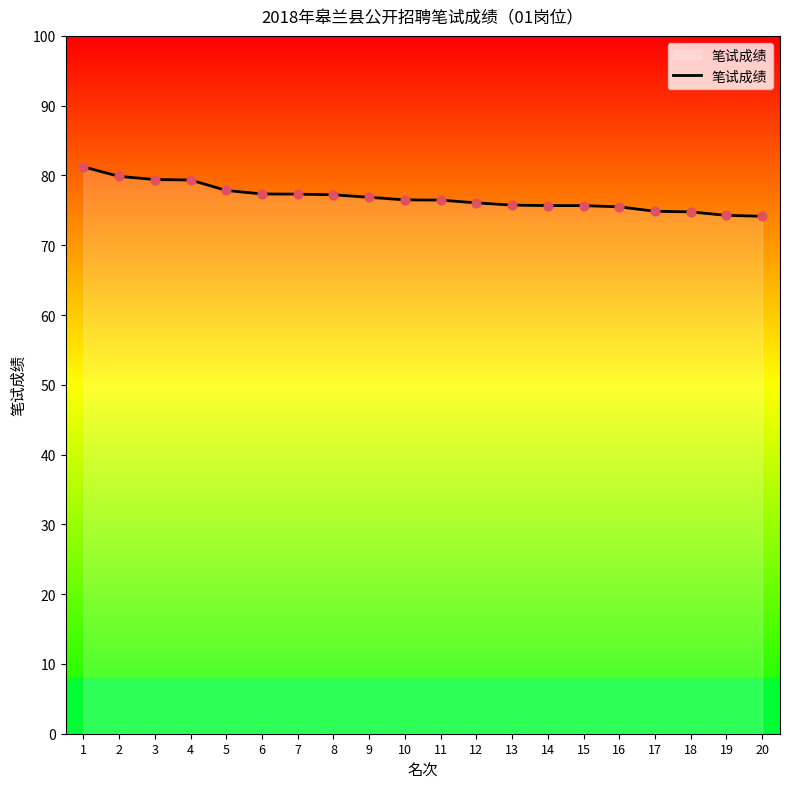

Which has a higher value, 6 or 4?

4